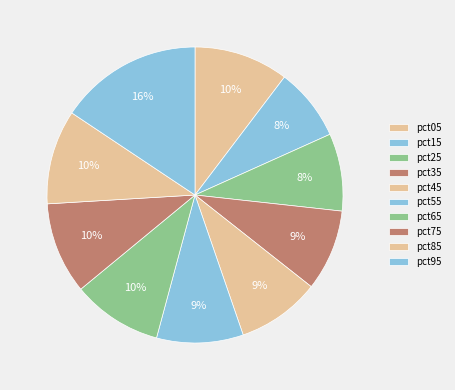

Which slice is the smallest?

pct15